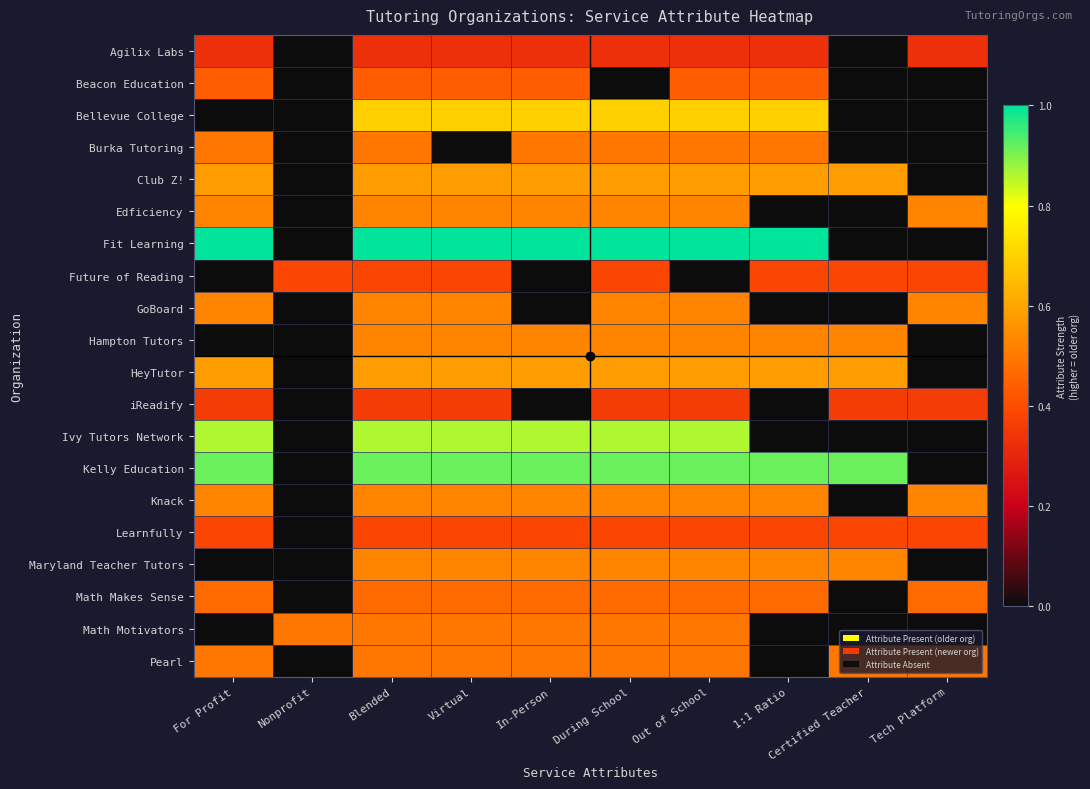

Reading left to right, list all the values displayed in this chart.

Agilix Labs: For Profit=0.3	Nonprofit=0.0	Blended=0.3	Virtual=0.3	In-Person=0.3	During School=0.3	Out of School=0.3	1:1 Ratio=0.3	Certified Teacher=0.0	Tech Platform=0.3
Beacon Education: For Profit=0.4	Nonprofit=0.0	Blended=0.4	Virtual=0.4	In-Person=0.4	During School=0.0	Out of School=0.4	1:1 Ratio=0.4	Certified Teacher=0.0	Tech Platform=0.0
Bellevue College: For Profit=0.0	Nonprofit=0.0	Blended=0.7	Virtual=0.7	In-Person=0.7	During School=0.7	Out of School=0.7	1:1 Ratio=0.7	Certified Teacher=0.0	Tech Platform=0.0
Burka Tutoring: For Profit=0.5	Nonprofit=0.0	Blended=0.5	Virtual=0.0	In-Person=0.5	During School=0.5	Out of School=0.5	1:1 Ratio=0.5	Certified Teacher=0.0	Tech Platform=0.0
Club Z!: For Profit=0.6	Nonprofit=0.0	Blended=0.6	Virtual=0.6	In-Person=0.6	During School=0.6	Out of School=0.6	1:1 Ratio=0.6	Certified Teacher=0.6	Tech Platform=0.0
Edficiency: For Profit=0.5	Nonprofit=0.0	Blended=0.5	Virtual=0.5	In-Person=0.5	During School=0.5	Out of School=0.5	1:1 Ratio=0.0	Certified Teacher=0.0	Tech Platform=0.5
Fit Learning: For Profit=1.0	Nonprofit=0.0	Blended=1.0	Virtual=1.0	In-Person=1.0	During School=1.0	Out of School=1.0	1:1 Ratio=1.0	Certified Teacher=0.0	Tech Platform=0.0
Future of Reading: For Profit=0.0	Nonprofit=0.4	Blended=0.4	Virtual=0.4	In-Person=0.0	During School=0.4	Out of School=0.0	1:1 Ratio=0.4	Certified Teacher=0.4	Tech Platform=0.4
GoBoard: For Profit=0.5	Nonprofit=0.0	Blended=0.5	Virtual=0.5	In-Person=0.0	During School=0.5	Out of School=0.5	1:1 Ratio=0.0	Certified Teacher=0.0	Tech Platform=0.5
Hampton Tutors: For Profit=0.0	Nonprofit=0.0	Blended=0.5	Virtual=0.5	In-Person=0.5	During School=0.5	Out of School=0.5	1:1 Ratio=0.5	Certified Teacher=0.5	Tech Platform=0.0
HeyTutor: For Profit=0.6	Nonprofit=0.0	Blended=0.6	Virtual=0.6	In-Person=0.6	During School=0.6	Out of School=0.6	1:1 Ratio=0.6	Certified Teacher=0.6	Tech Platform=0.0
iReadify: For Profit=0.4	Nonprofit=0.0	Blended=0.4	Virtual=0.4	In-Person=0.0	During School=0.4	Out of School=0.4	1:1 Ratio=0.0	Certified Teacher=0.4	Tech Platform=0.4
Ivy Tutors Network: For Profit=0.9	Nonprofit=0.0	Blended=0.9	Virtual=0.9	In-Person=0.9	During School=0.9	Out of School=0.9	1:1 Ratio=0.0	Certified Teacher=0.0	Tech Platform=0.0
Kelly Education: For Profit=0.9	Nonprofit=0.0	Blended=0.9	Virtual=0.9	In-Person=0.9	During School=0.9	Out of School=0.9	1:1 Ratio=0.9	Certified Teacher=0.9	Tech Platform=0.0
Knack: For Profit=0.5	Nonprofit=0.0	Blended=0.5	Virtual=0.5	In-Person=0.5	During School=0.5	Out of School=0.5	1:1 Ratio=0.5	Certified Teacher=0.0	Tech Platform=0.5
Learnfully: For Profit=0.4	Nonprofit=0.0	Blended=0.4	Virtual=0.4	In-Person=0.4	During School=0.4	Out of School=0.4	1:1 Ratio=0.4	Certified Teacher=0.4	Tech Platform=0.4
Maryland Teacher Tutors: For Profit=0.0	Nonprofit=0.0	Blended=0.5	Virtual=0.5	In-Person=0.5	During School=0.5	Out of School=0.5	1:1 Ratio=0.5	Certified Teacher=0.5	Tech Platform=0.0
Math Makes Sense: For Profit=0.5	Nonprofit=0.0	Blended=0.5	Virtual=0.5	In-Person=0.5	During School=0.5	Out of School=0.5	1:1 Ratio=0.5	Certified Teacher=0.0	Tech Platform=0.5
Math Motivators: For Profit=0.0	Nonprofit=0.5	Blended=0.5	Virtual=0.5	In-Person=0.5	During School=0.5	Out of School=0.5	1:1 Ratio=0.0	Certified Teacher=0.0	Tech Platform=0.0
Pearl: For Profit=0.5	Nonprofit=0.0	Blended=0.5	Virtual=0.5	In-Person=0.5	During School=0.5	Out of School=0.5	1:1 Ratio=0.0	Certified Teacher=0.5	Tech Platform=0.5